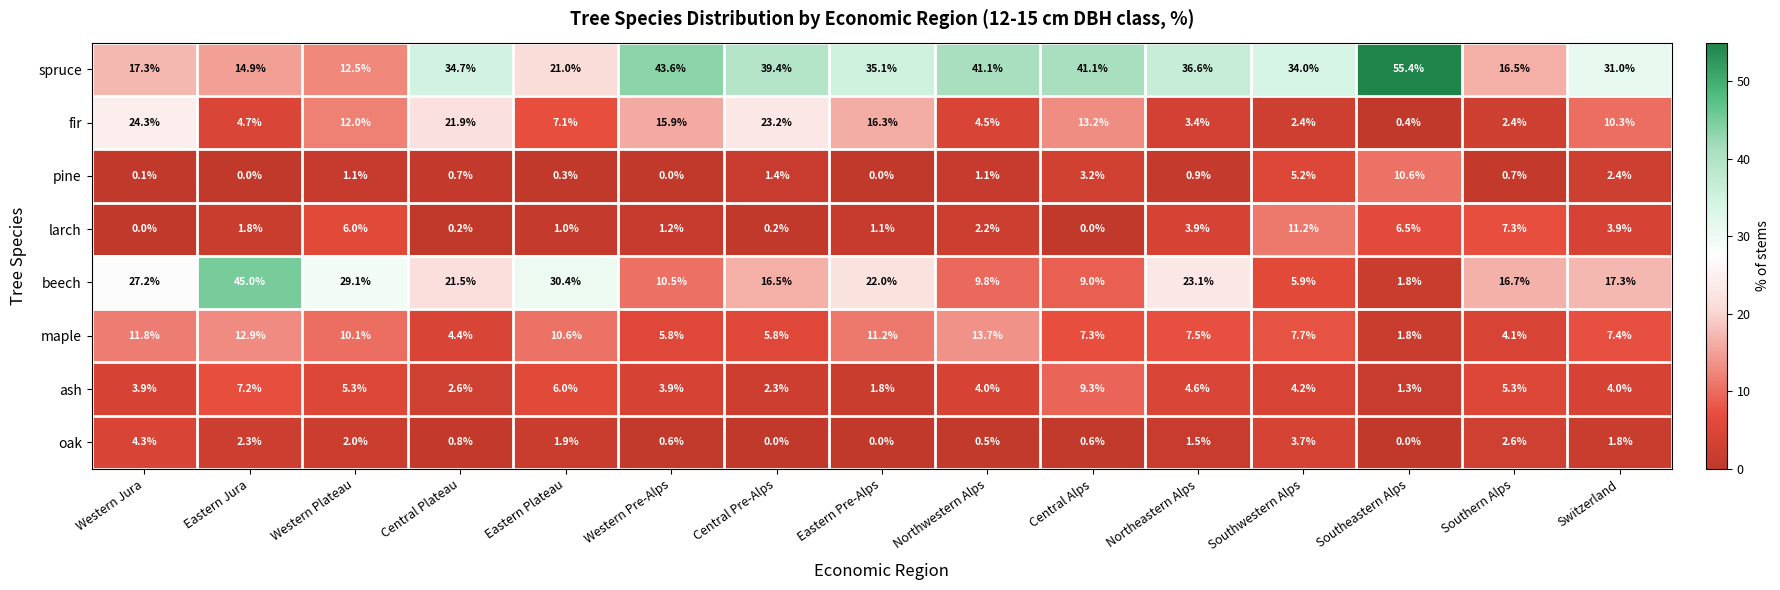

Which series has the largest range (max minus min)?

beech